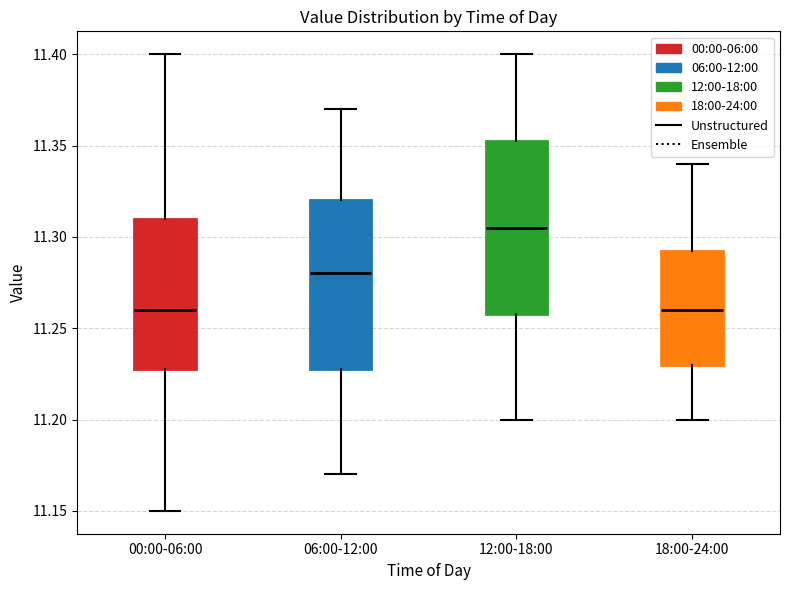

Reading left to right, read every box against the y-axis: the position of its median line, the range the box covers, and the ends of its whiskers. The values are not printed on the chart, so give them approximately, as read against the axis.

00:00-06:00: median 11.260, box 11.230 to 11.310, whiskers 11.150 to 11.400
06:00-12:00: median 11.280, box 11.230 to 11.320, whiskers 11.170 to 11.370
12:00-18:00: median 11.305, box 11.260 to 11.355, whiskers 11.200 to 11.400
18:00-24:00: median 11.260, box 11.230 to 11.295, whiskers 11.200 to 11.340